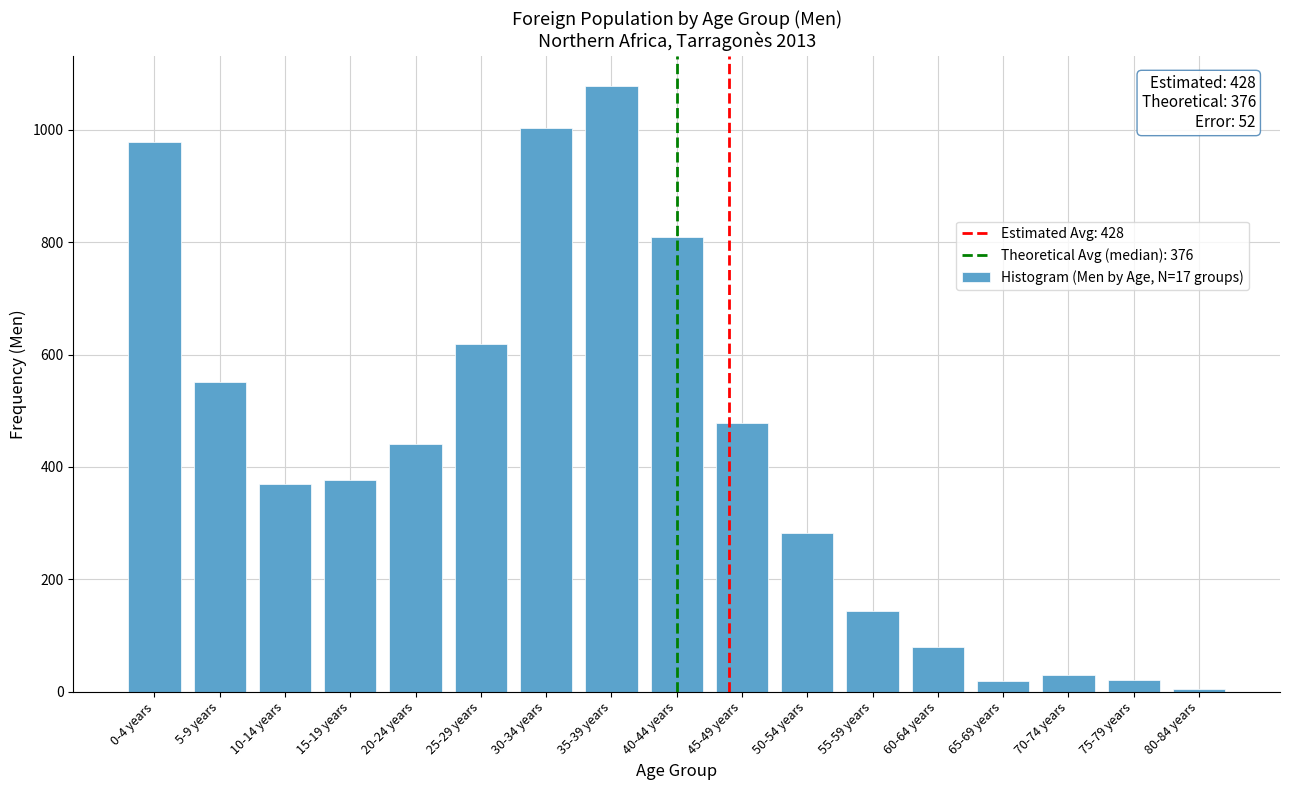

What is the change in value from 60-64 years to 70-74 years?

-50